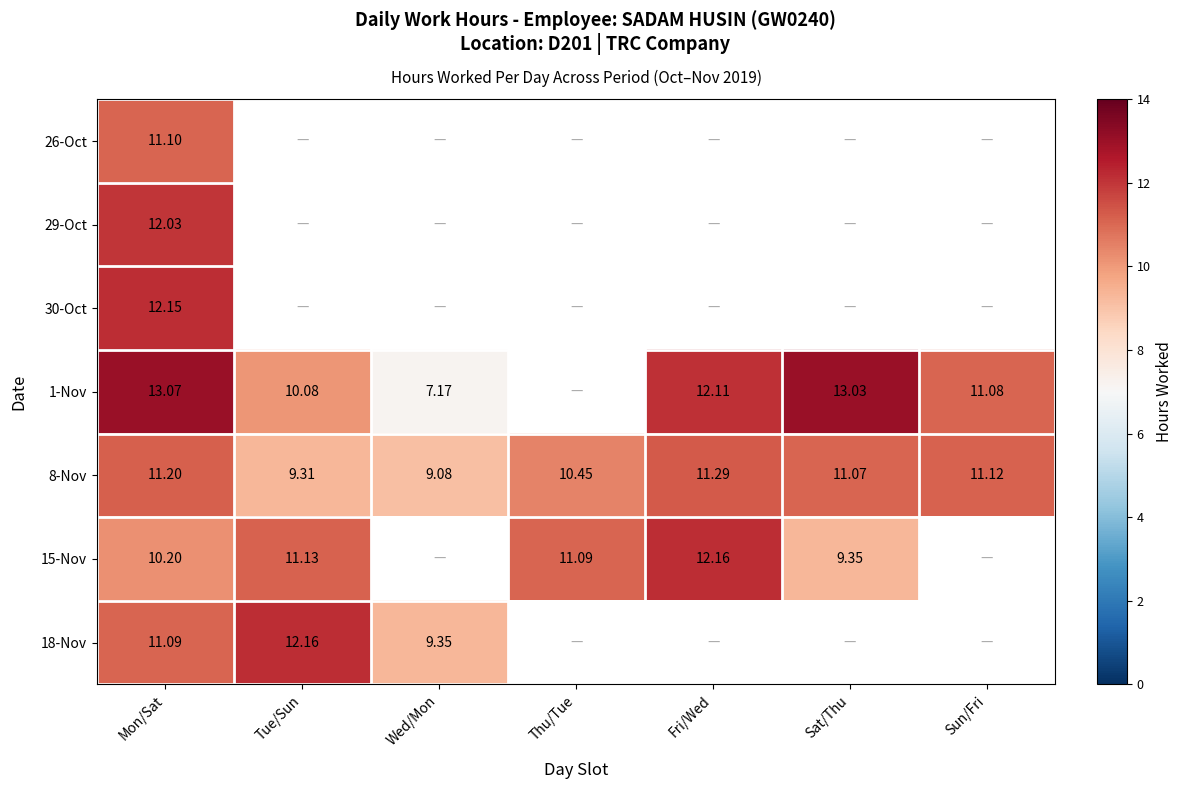

What is the maximum value for 8-Nov?

11.3